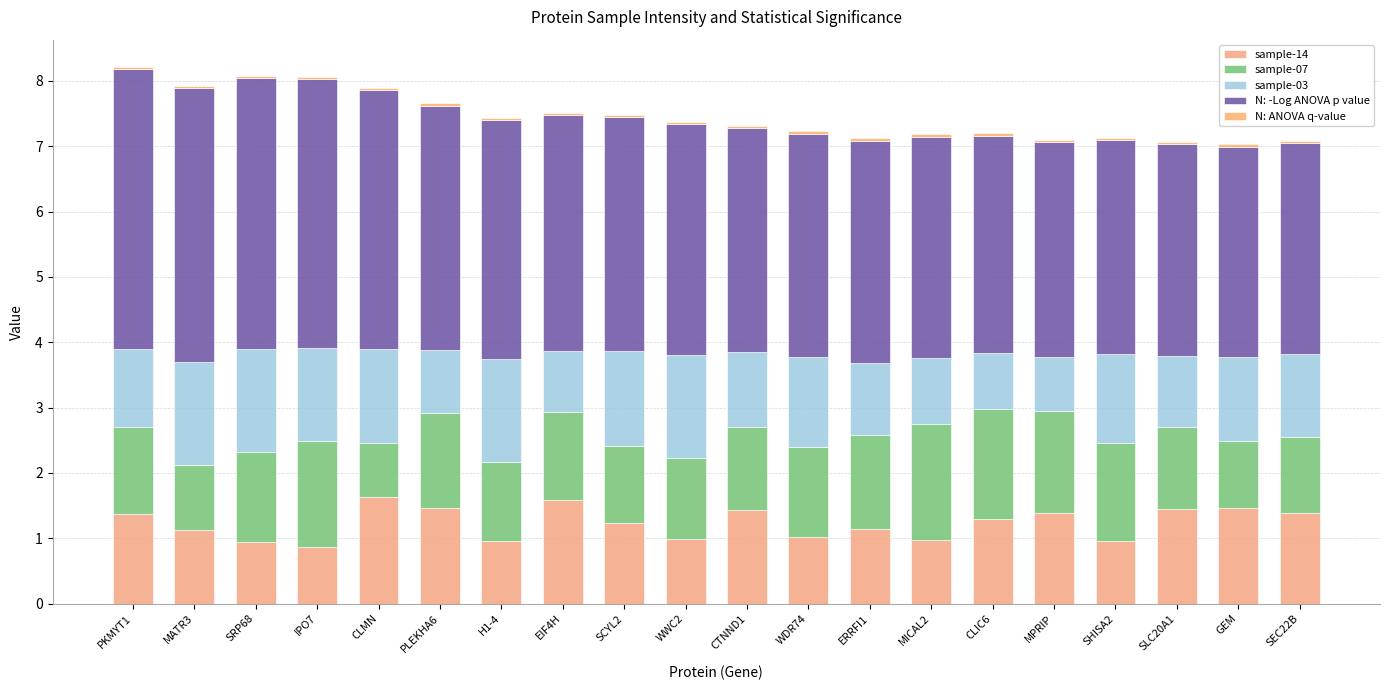

What is the maximum value for sample-14?

1.6